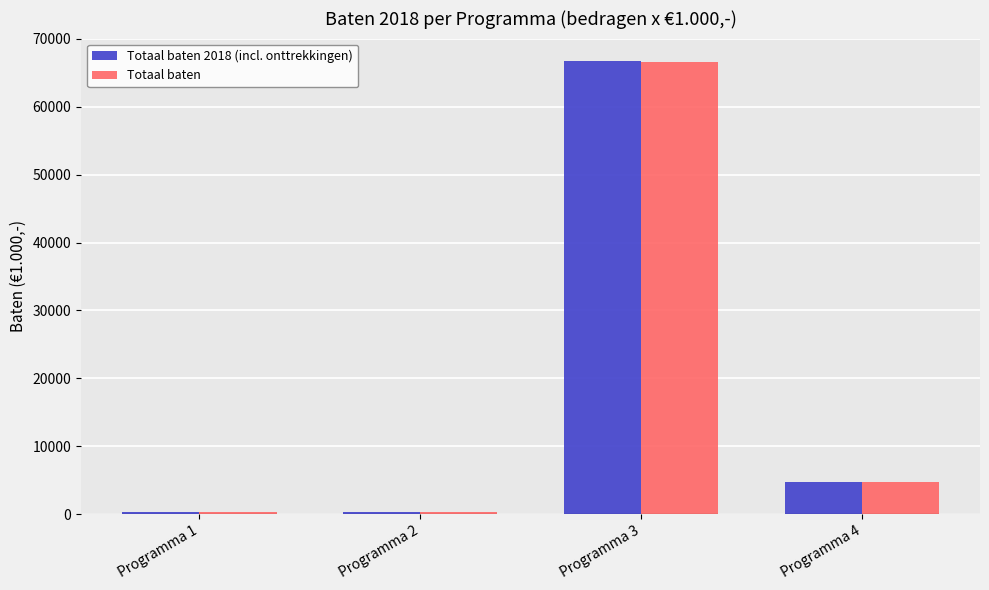

At how many categories does at least one series exceed 60621?

1